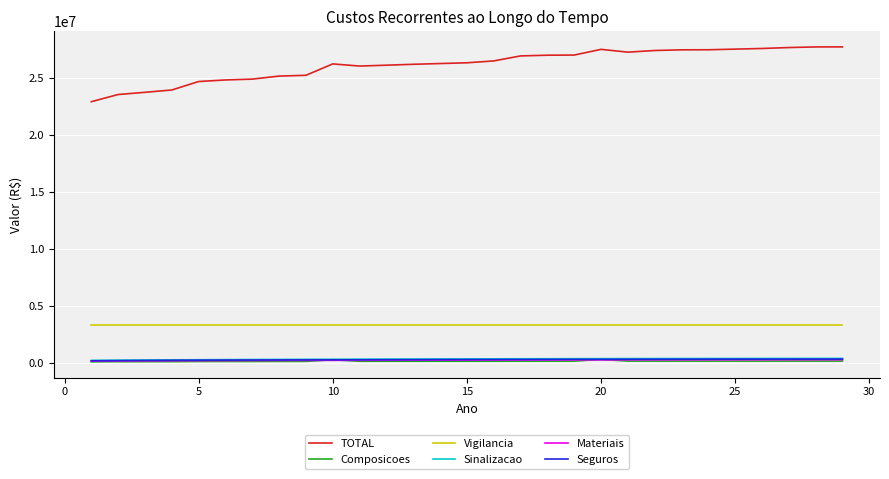

What is the average value of the Composicoes series?

146752.5